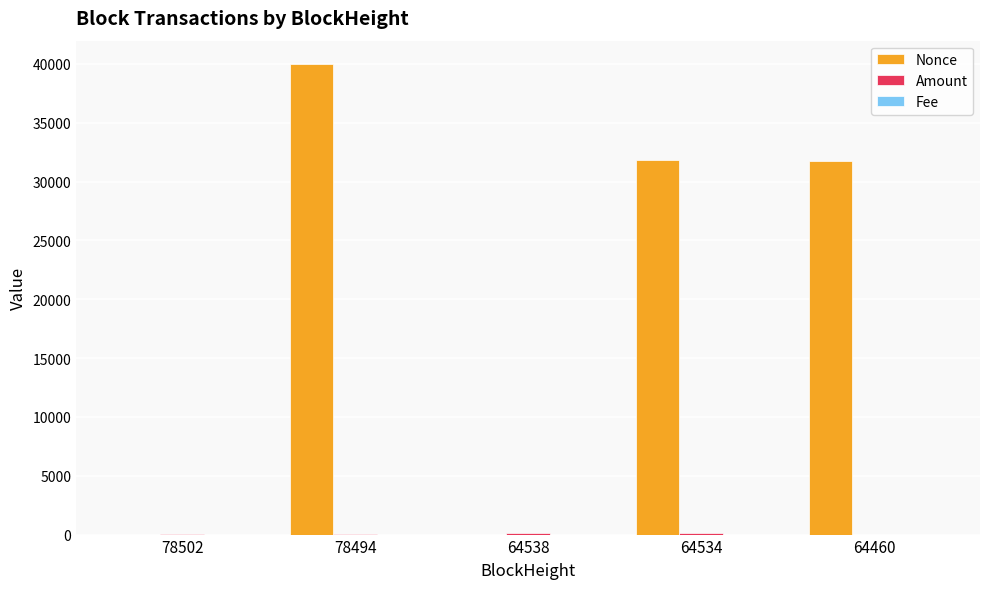

What is the sum of all Nonce values?

103554.0